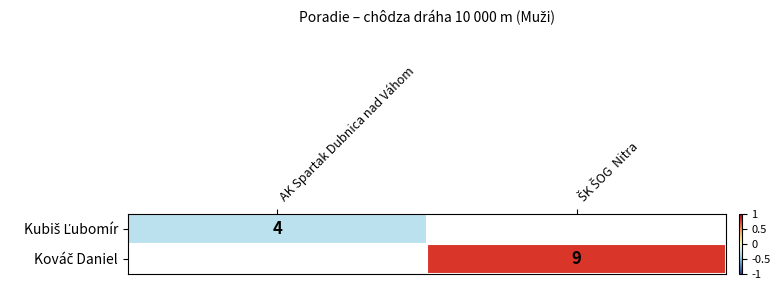

Which series has the widest spread of values?

Kubiš Ľubomír